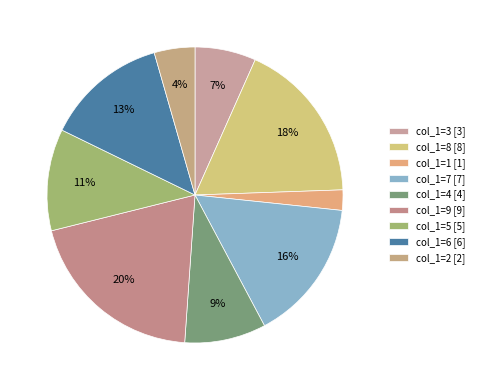

To the nearest percent, what is the difference between the largest and smallest slice percentages?

18%